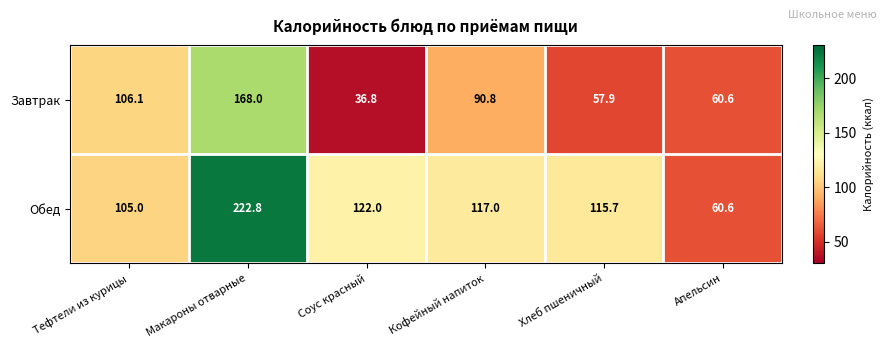

Reading left to right, extract all data points from this chart.

Завтрак: 106.1	168.0	36.8	90.8	57.9	60.6
Обед: 105.0	222.8	122.0	117.0	115.7	60.6